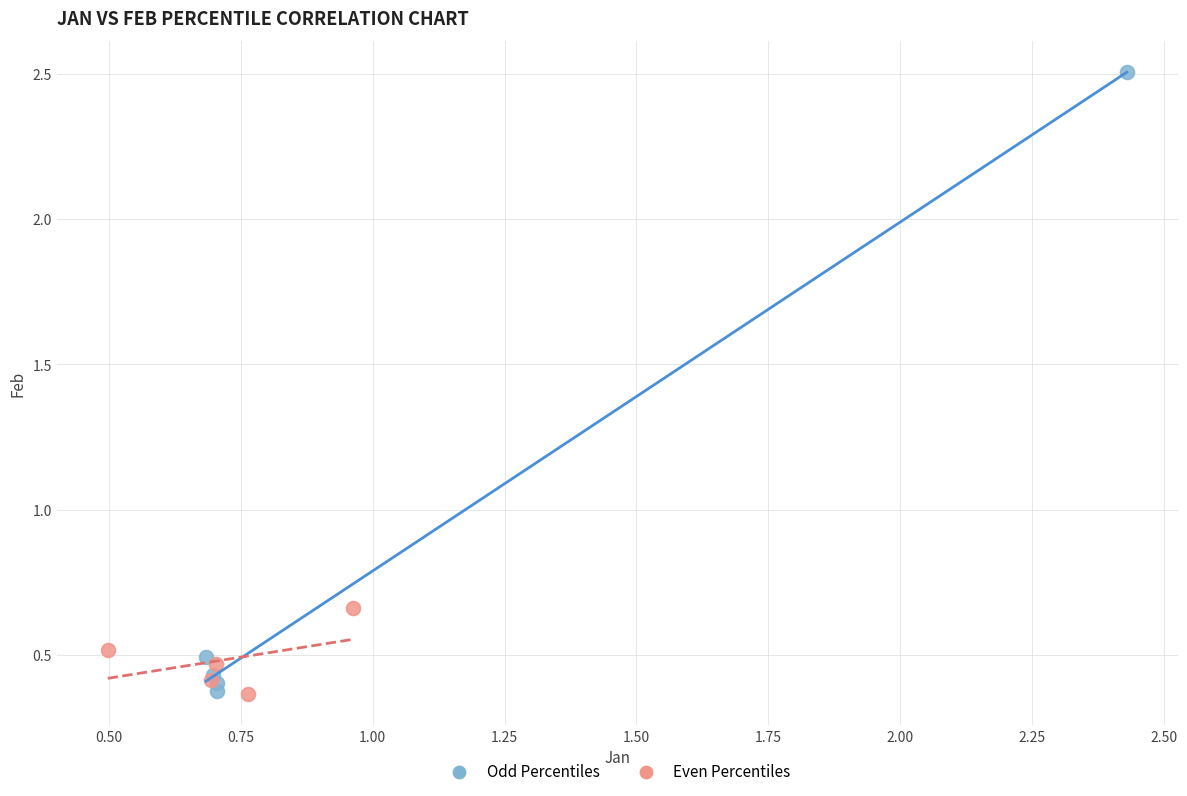

Which series reaches the maximum Y coordinate?

Odd Percentiles